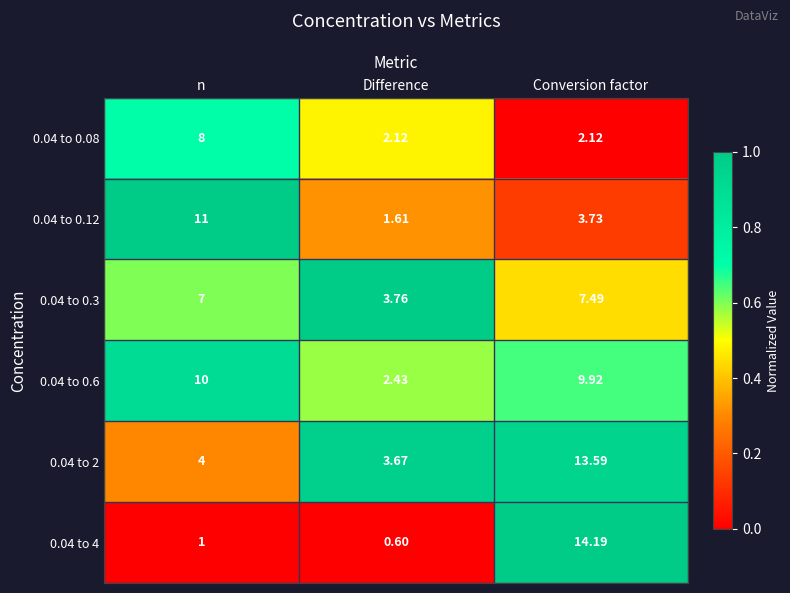

At which label does 0.04 to 0.08 reach its peak?

n